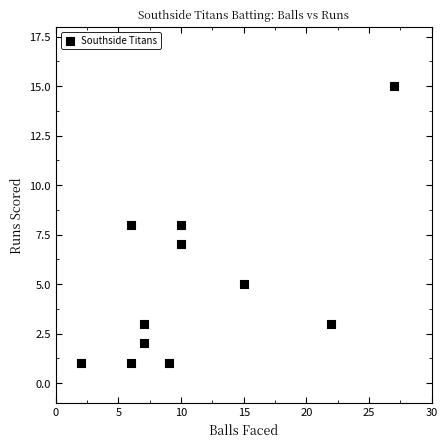

What is the average X value?

11